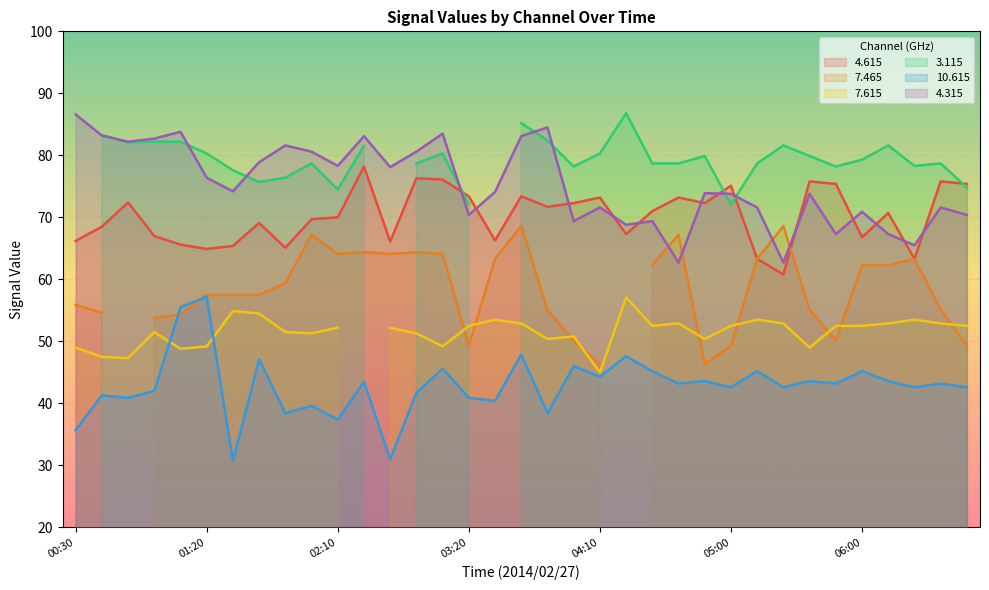

Which category has the highest value in the   4.615 series?

02:20